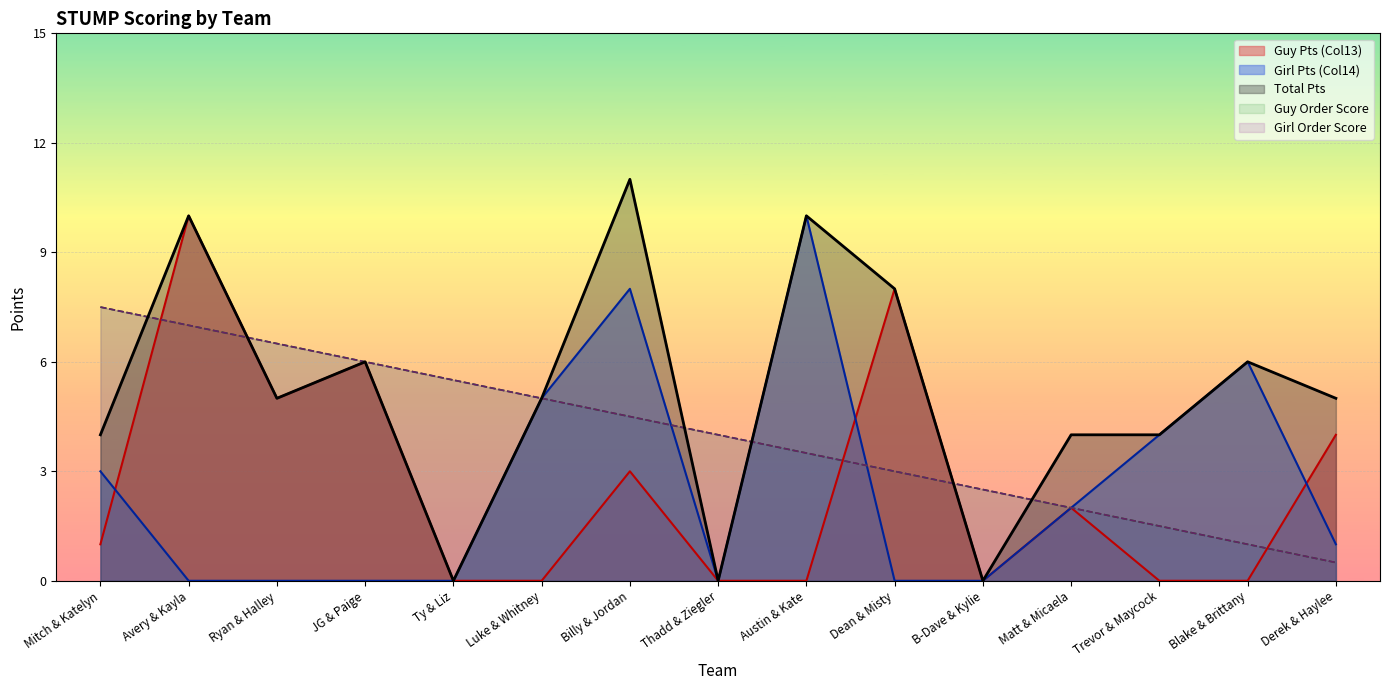

Reading left to right, extract all data points from this chart.

Order: Mitch & Katelyn=7.5	Avery & Kayla=7.0	Ryan & Halley=6.5	JG & Paige=6.0	Ty & Liz=5.5	Luke & Whitney=5.0	Billy & Jordan=4.5	Thadd & Ziegler=4.0	Austin & Kate=3.5	Dean & Misty=3.0	B-Dave & Kylie=2.5	Matt & Micaela=2.0	Trevor & Maycock=1.5	Blake & Brittany=1.0	Derek & Haylee=0.5
Guy Points: Mitch & Katelyn=7.5	Avery & Kayla=7.0	Ryan & Halley=6.5	JG & Paige=6.0	Ty & Liz=5.5	Luke & Whitney=5.0	Billy & Jordan=4.5	Thadd & Ziegler=4.0	Austin & Kate=3.5	Dean & Misty=3.0	B-Dave & Kylie=2.5	Matt & Micaela=2.0	Trevor & Maycock=1.5	Blake & Brittany=1.0	Derek & Haylee=0.5
Col13 (Guy Pts): Mitch & Katelyn=1.0	Avery & Kayla=10.0	Ryan & Halley=5.0	JG & Paige=6.0	Ty & Liz=0.0	Luke & Whitney=0.0	Billy & Jordan=3.0	Thadd & Ziegler=0.0	Austin & Kate=0.0	Dean & Misty=8.0	B-Dave & Kylie=0.0	Matt & Micaela=2.0	Trevor & Maycock=0.0	Blake & Brittany=0.0	Derek & Haylee=4.0
Col14 (Girl Pts): Mitch & Katelyn=3.0	Avery & Kayla=0.0	Ryan & Halley=0.0	JG & Paige=0.0	Ty & Liz=0.0	Luke & Whitney=5.0	Billy & Jordan=8.0	Thadd & Ziegler=0.0	Austin & Kate=10.0	Dean & Misty=0.0	B-Dave & Kylie=0.0	Matt & Micaela=2.0	Trevor & Maycock=4.0	Blake & Brittany=6.0	Derek & Haylee=1.0
Total Pts: Mitch & Katelyn=4.0	Avery & Kayla=10.0	Ryan & Halley=5.0	JG & Paige=6.0	Ty & Liz=0.0	Luke & Whitney=5.0	Billy & Jordan=11.0	Thadd & Ziegler=0.0	Austin & Kate=10.0	Dean & Misty=8.0	B-Dave & Kylie=0.0	Matt & Micaela=4.0	Trevor & Maycock=4.0	Blake & Brittany=6.0	Derek & Haylee=5.0